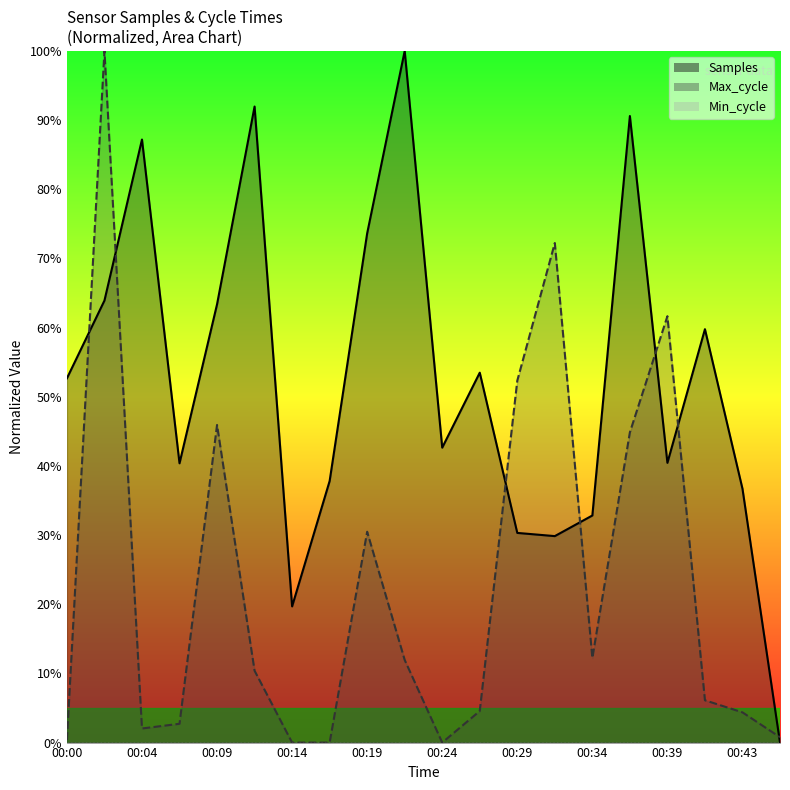

The Max_cycle series shows 40.9 at 00:17. True or false?

False